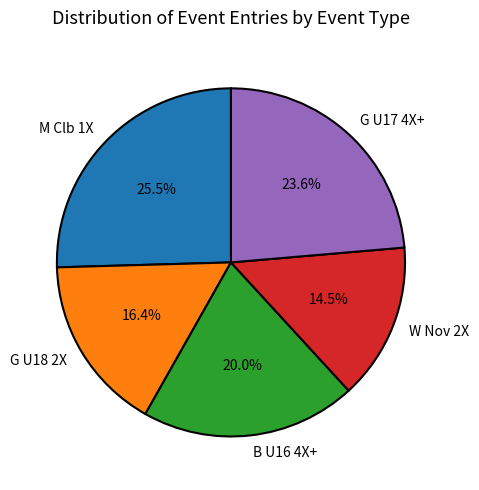

To the nearest percent, what is the average slice percentage?

20%